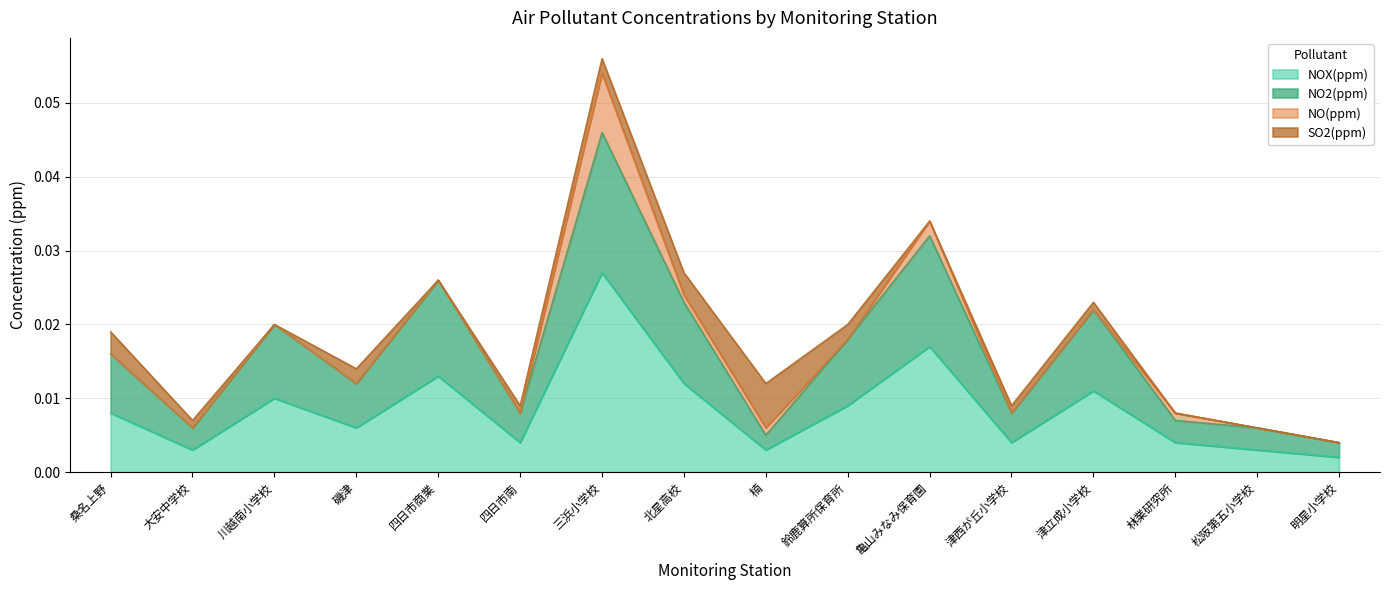

At how many categories does at least one series exceed 0?

16